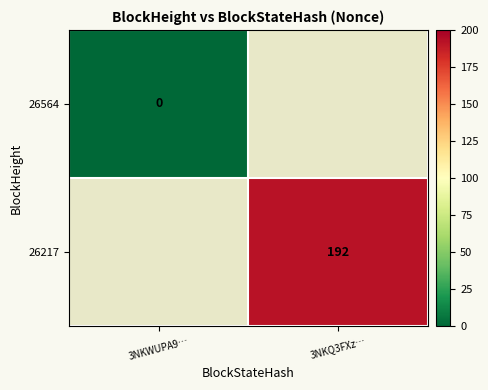

True or false: 26217 has a value of 253 at 3NKQ3FXz….

False